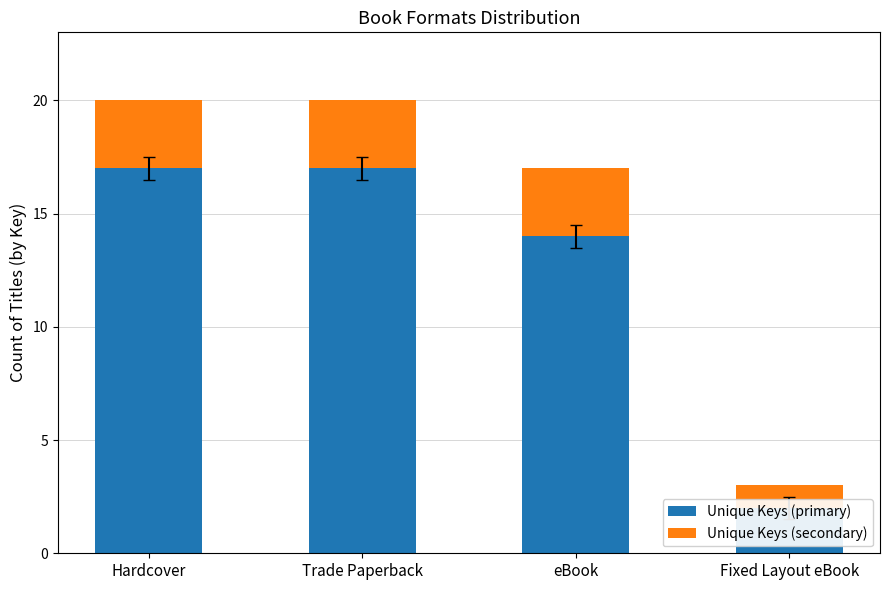

Is it true that Unique Keys (primary) equals 29 at Hardcover?

False